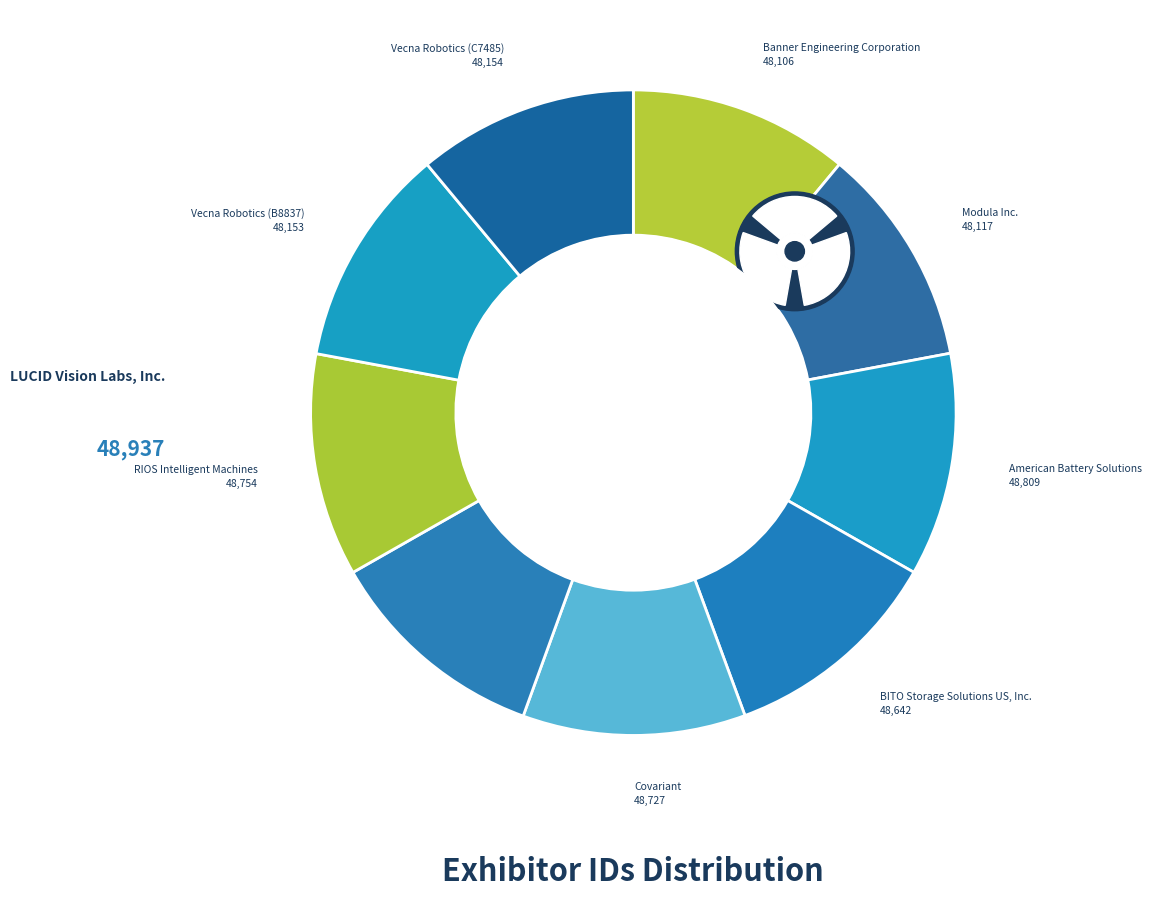

Is there any slice that represents more than half of the pie?

No